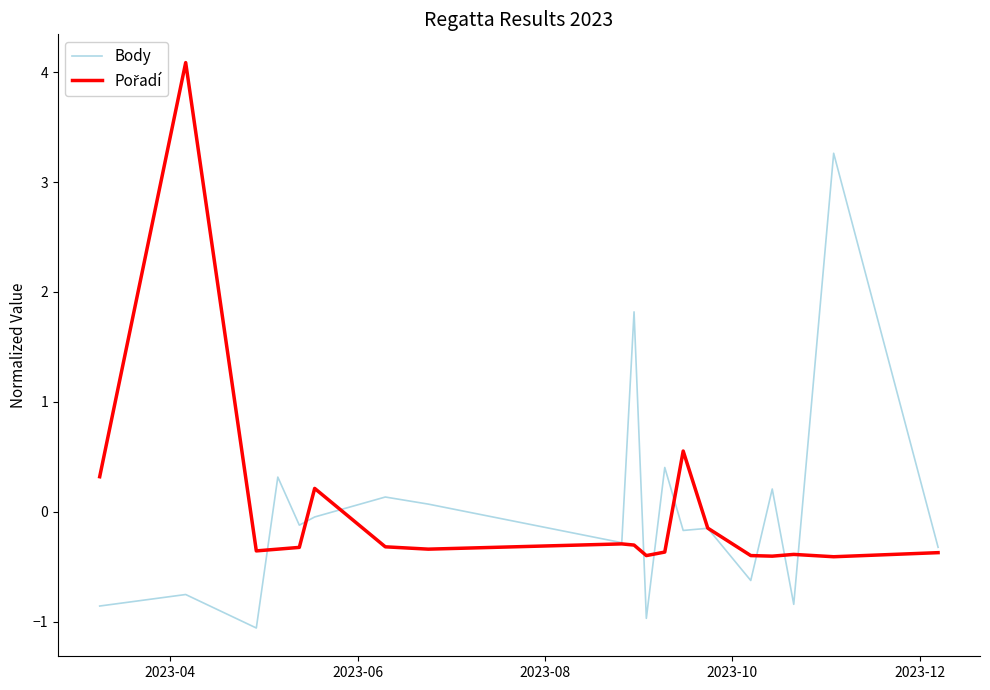

What is the smallest value displayed?

-1.1